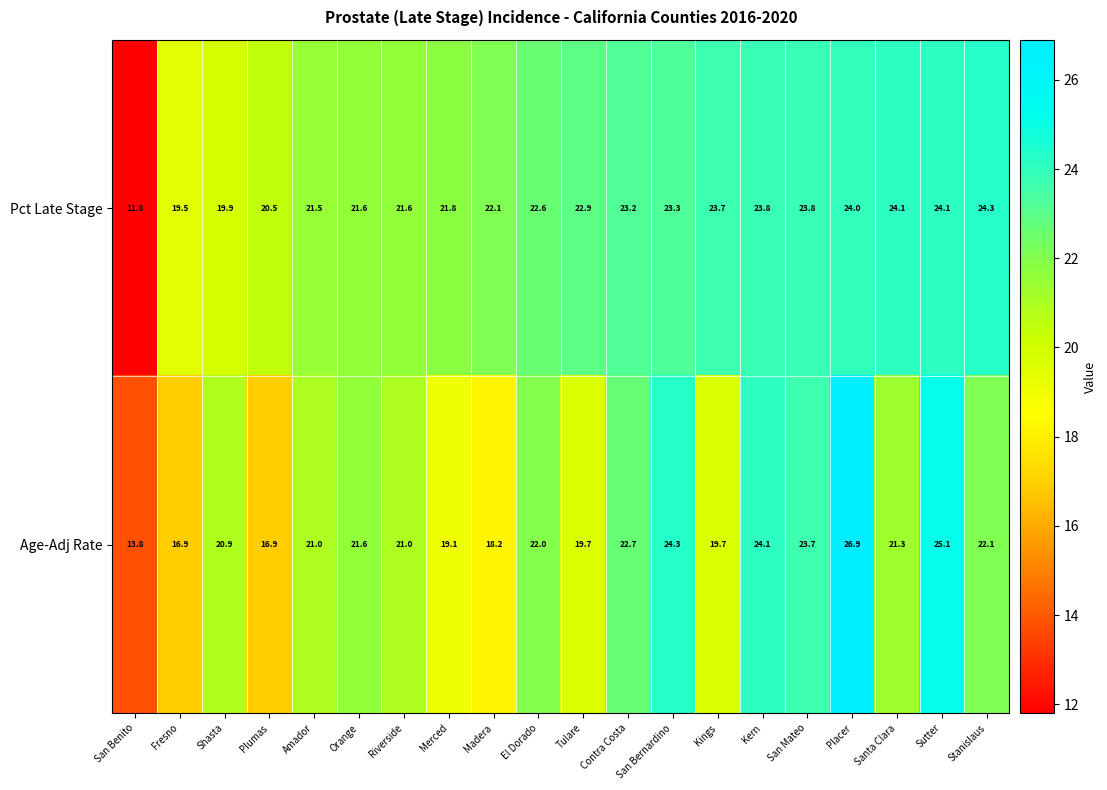

Which series has the largest total across all categories?

Pct Late Stage